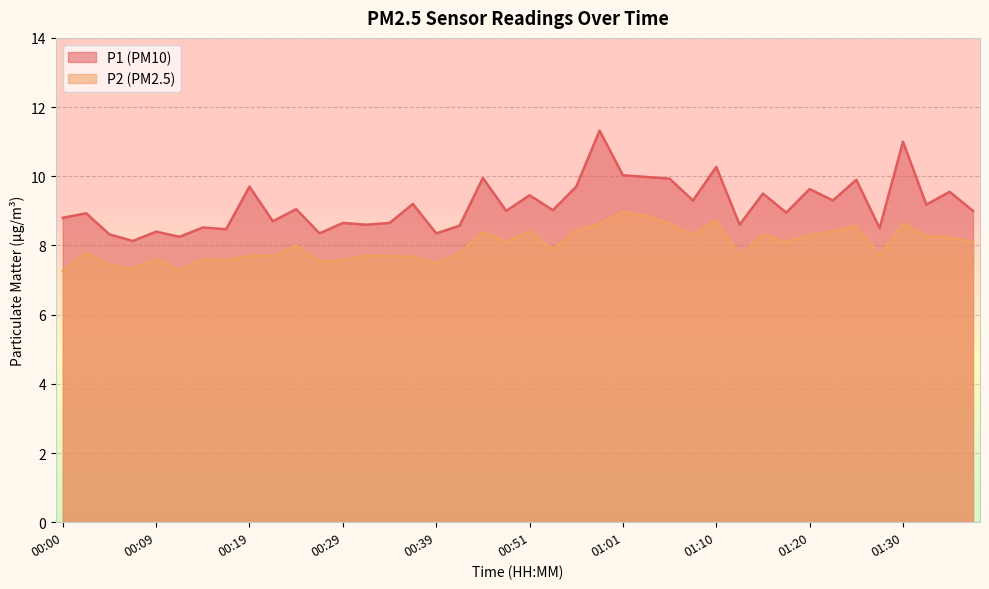

What are all the series names shown in the legend?

P1, P2